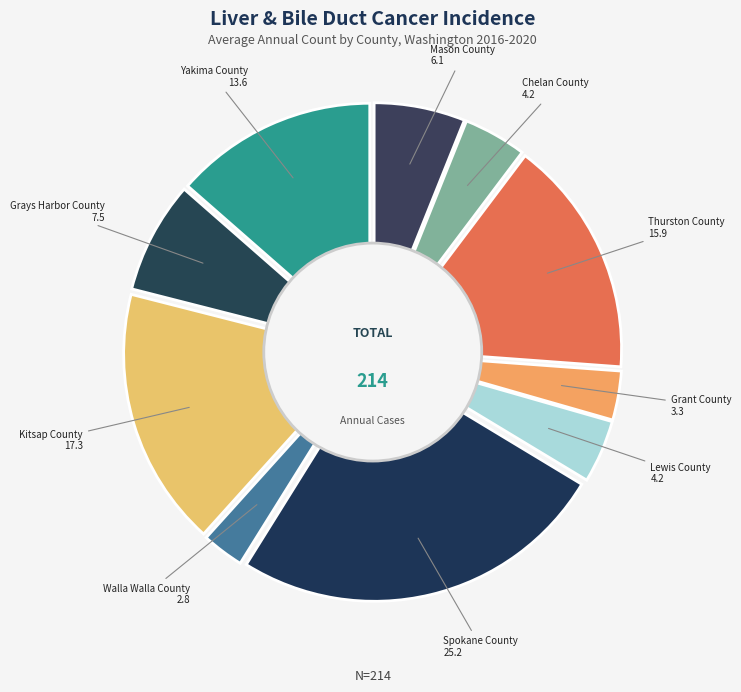

Do Walla Walla County and Spokane County together represent more than half of the pie?

No